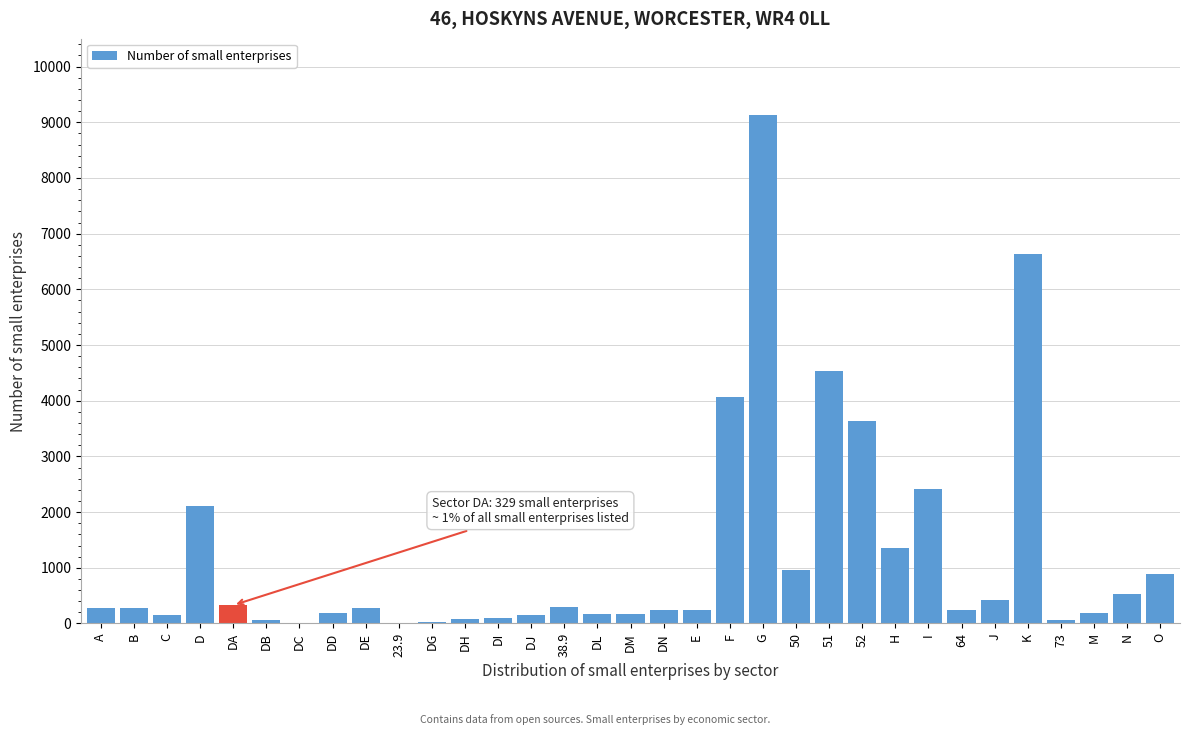

Approximately how many times larger is the value at 52 compared to I?

1.5